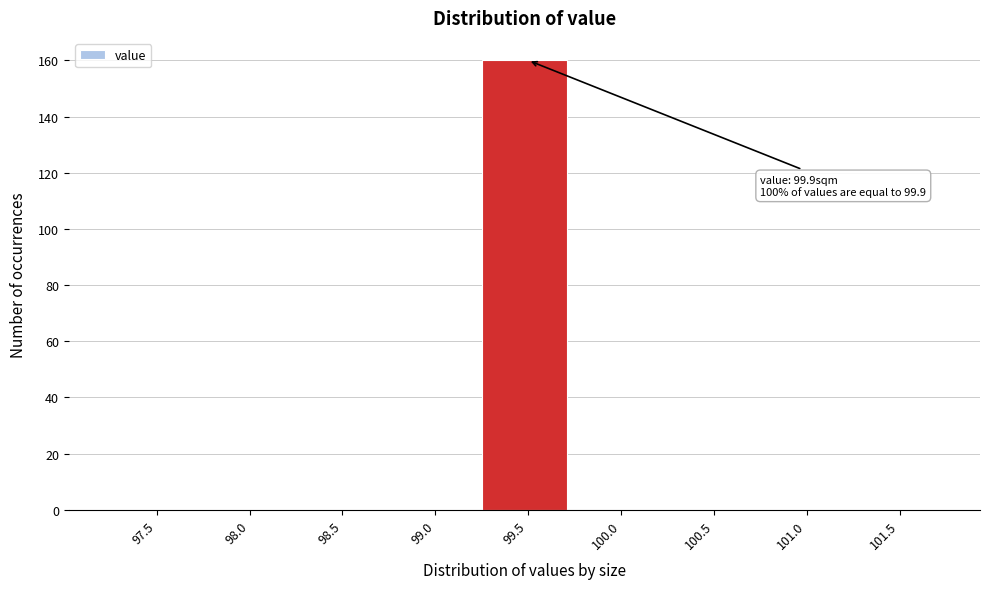

Reading left to right, transcribe all the data shown in this chart.

97.5=0	98.0=0	98.5=0	99.0=0	99.5=160	100.0=0	100.5=0	101.0=0	101.5=0